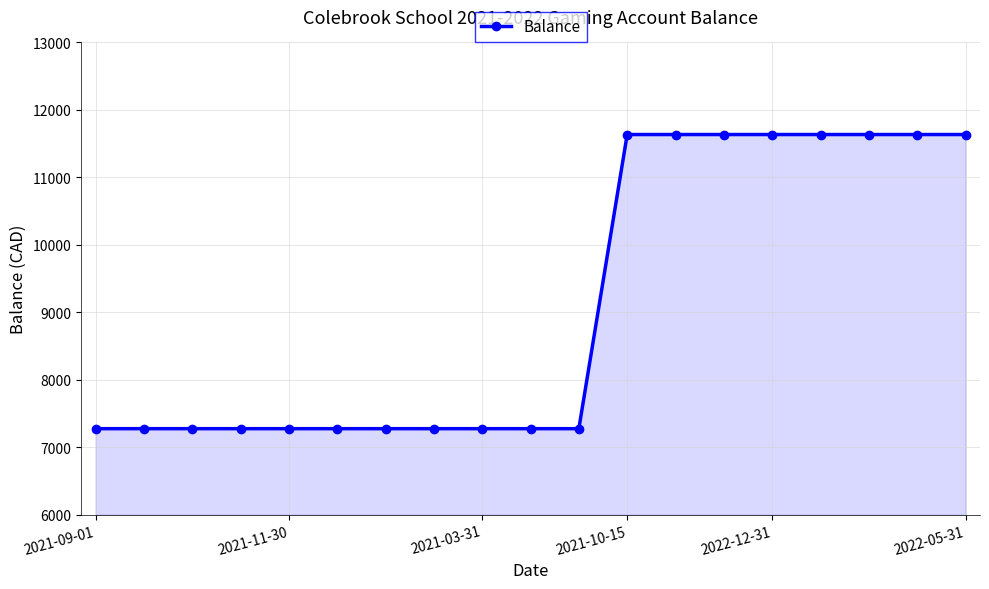

What is the value of the 18th point from the left?

11635.0